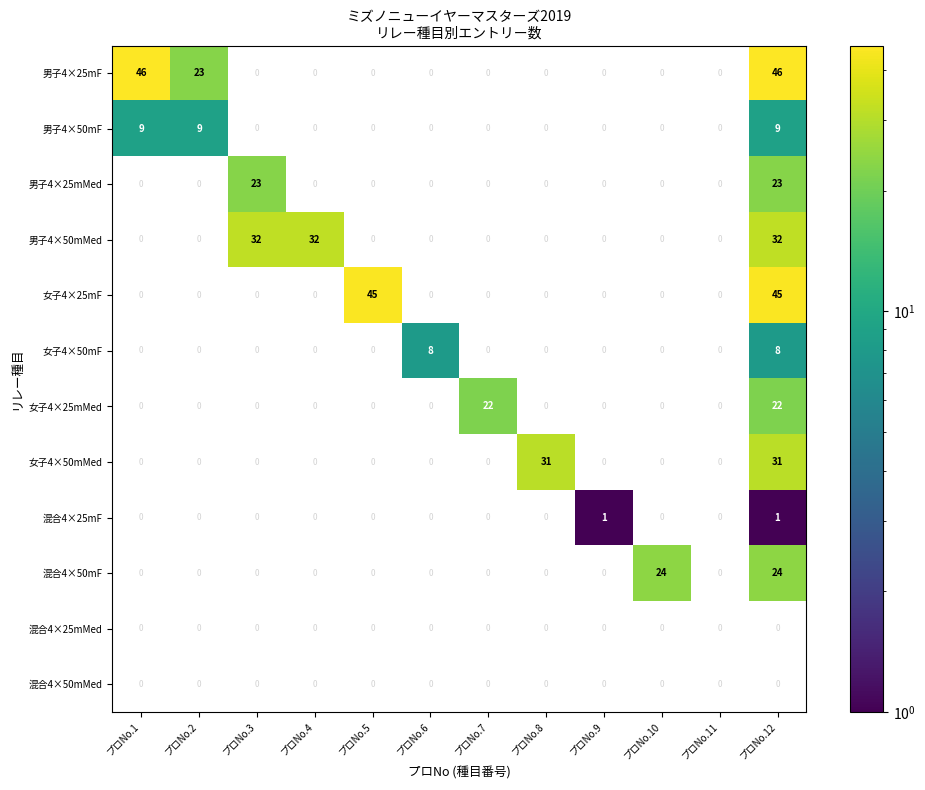

At which category is the sum across all series the highest?

プロNo.12